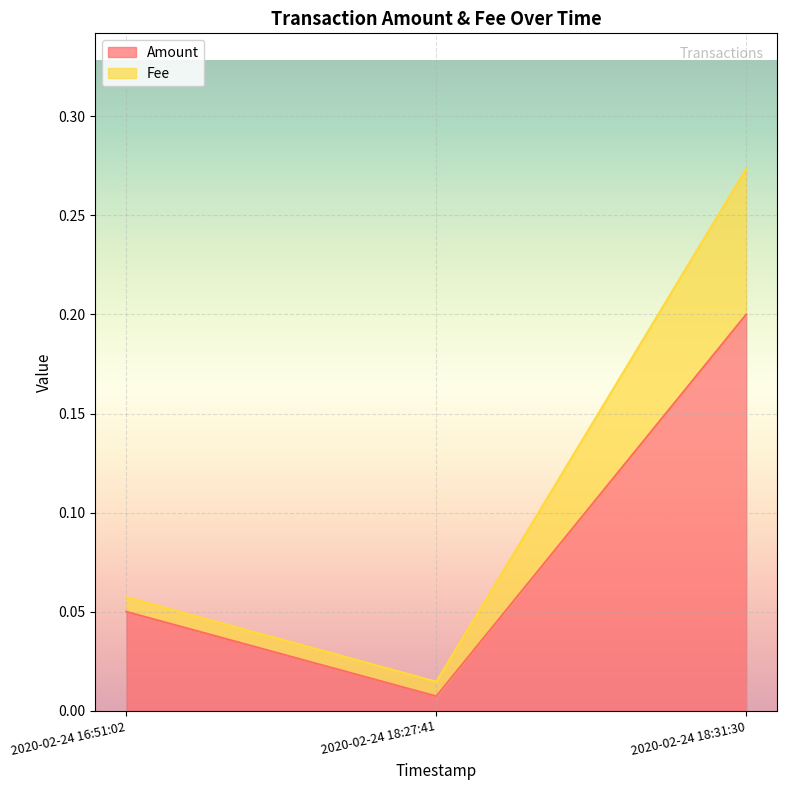

Which label corresponds to the largest value in the chart?

2020-02-24 18:31:30